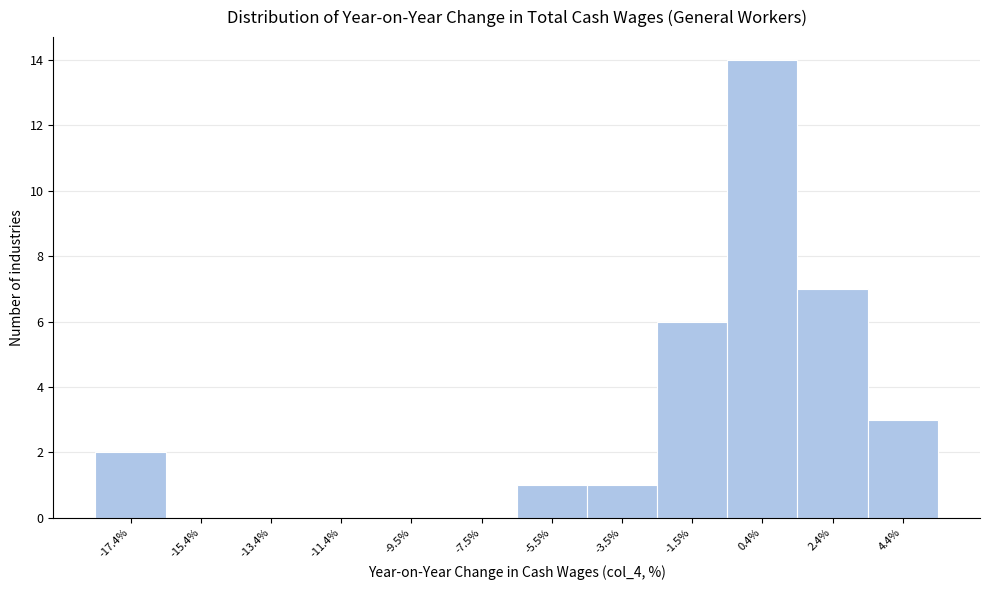

Reading left to right, list all the values displayed in this chart.

-17.4%=2	-15.4%=0	-13.4%=0	-11.4%=0	-9.5%=0	-7.5%=0	-5.5%=1	-3.5%=1	-1.5%=6	0.4%=14	2.4%=7	4.4%=3